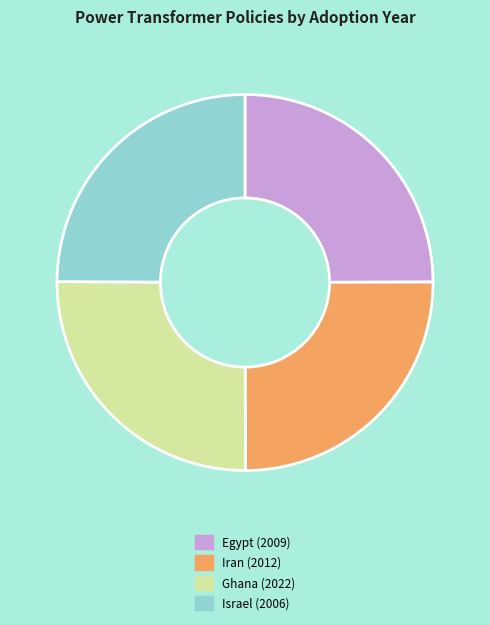

Count the number of slices in the pie.

4